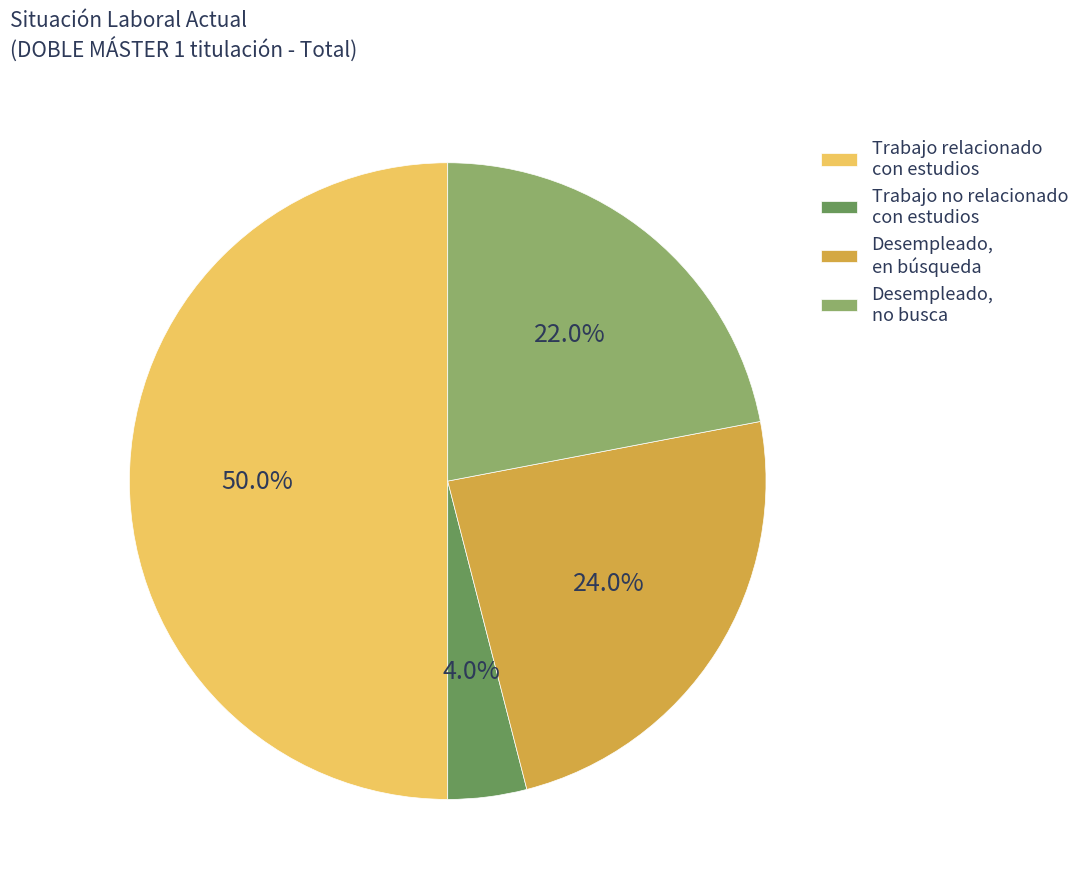

Does Desempleado, en búsqueda represent more than half of the total?

No